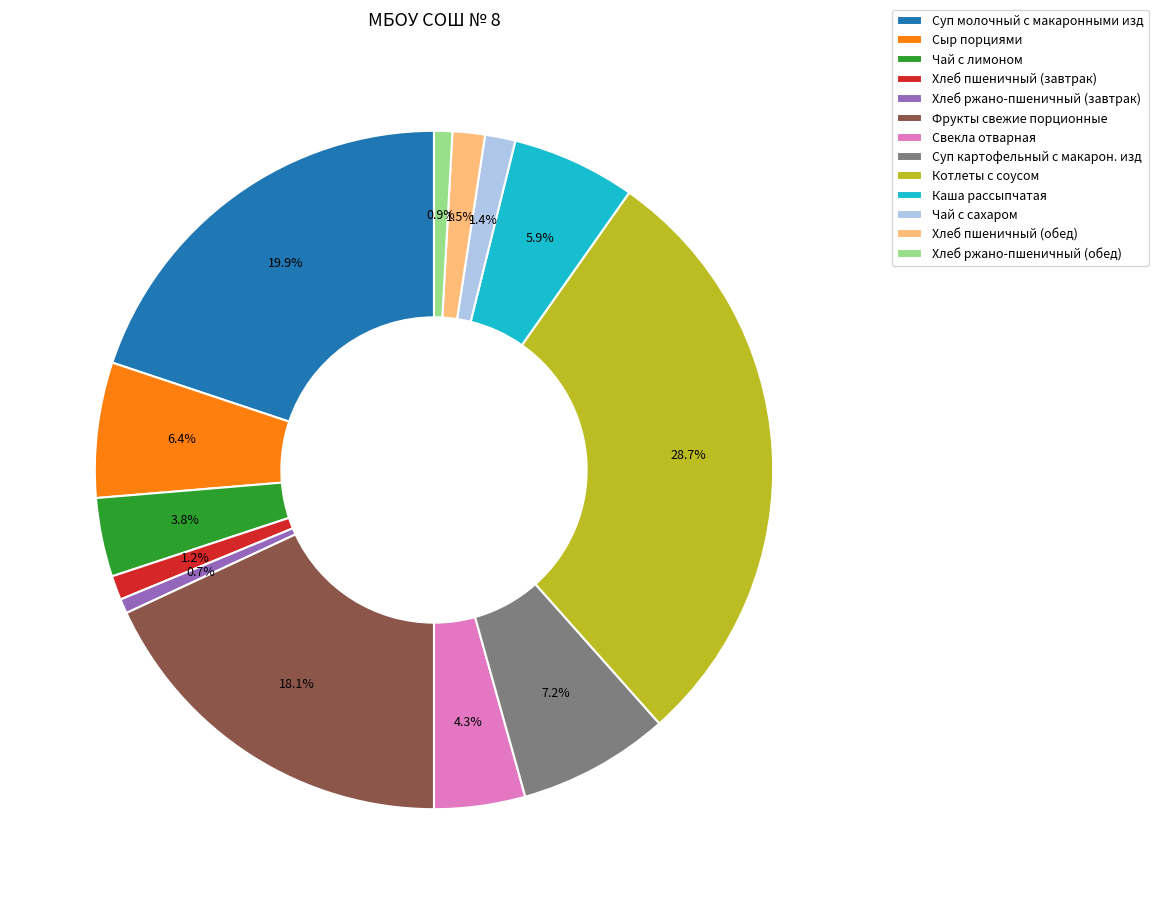

Is Суп молочный с макаронными изд the majority of the pie?

No